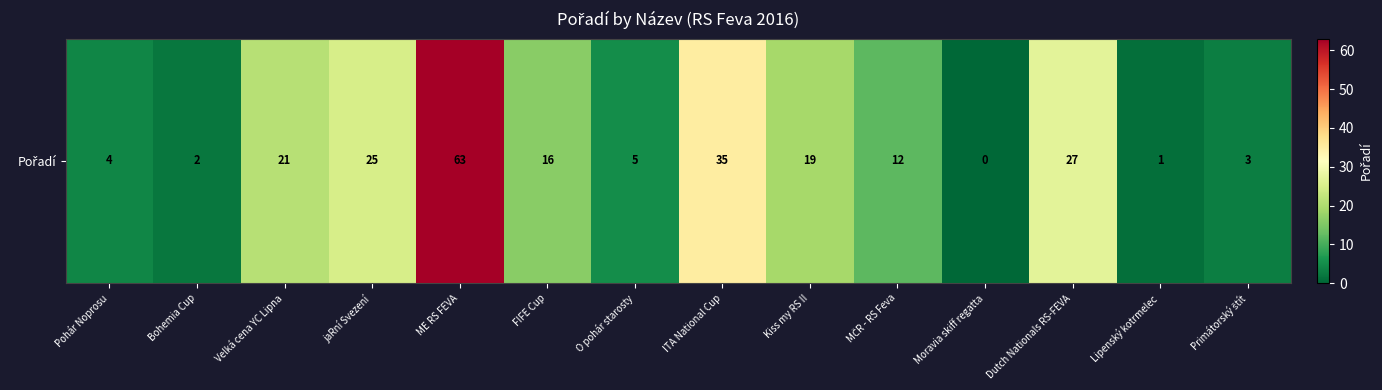

Reading right to left, what are all the values shown in this chart?

Primátorský štít=3	Lipenský kotrmelec=1	Dutch Nationals RS-FEVA=27	Moravia skiff regatta=0	MČR - RS Feva=12	Kiss my RS II=19	ITA National Cup=35	O pohár starosty=5	FIFE Cup=16	ME RS FEVA=63	jaRní Svezení=25	Velká cena YC Lipna=21	Bohemia Cup=2	Pohár Noprosu=4